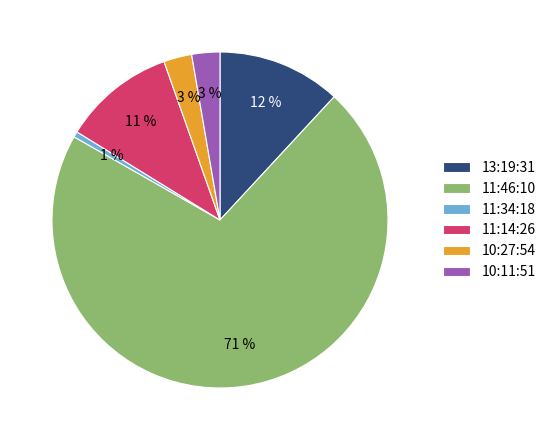

To the nearest percent, what is the difference between the 11:14:26 and 13:19:31 slice percentages?

1%